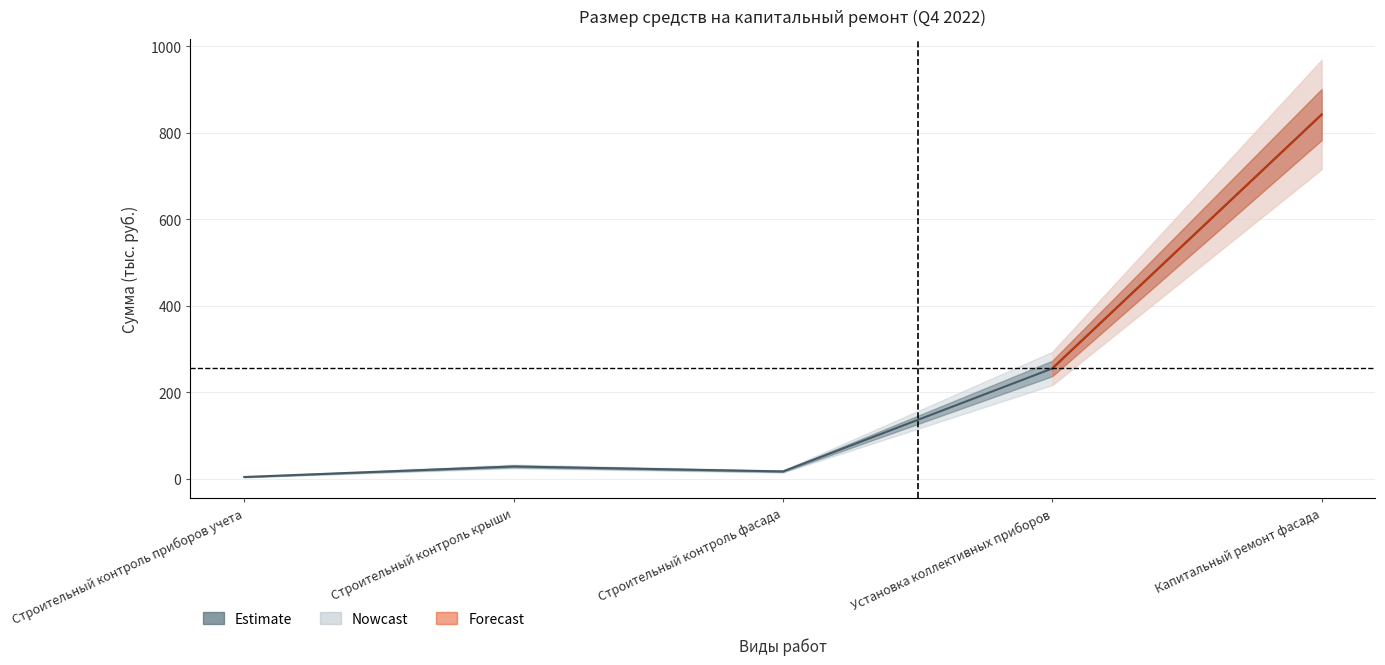

Rank the categories by value from lowest to highest.

Строительный контроль приборов учета, Строительный контроль фасада, Строительный контроль крыши, Установка коллективных приборов, Капитальный ремонт фасада